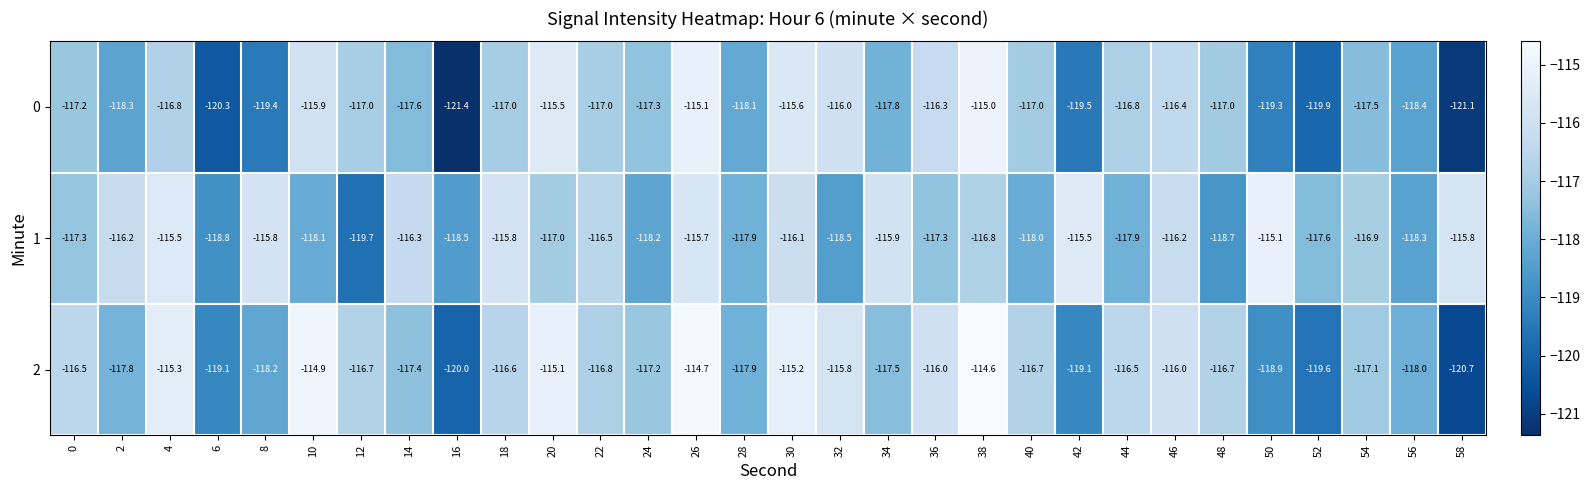

What is the difference between the maximum and minimum values in the 2 series?

6.1